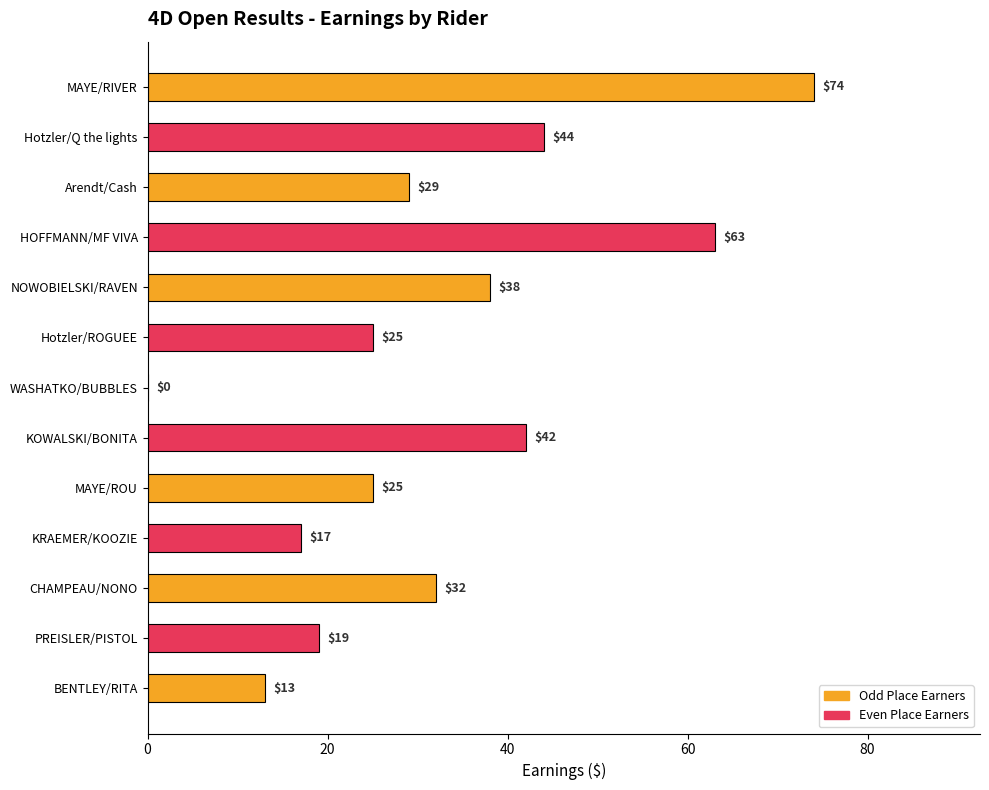

What is the sum of the values at PREISLER/PISTOL and Arendt/Cash?

48